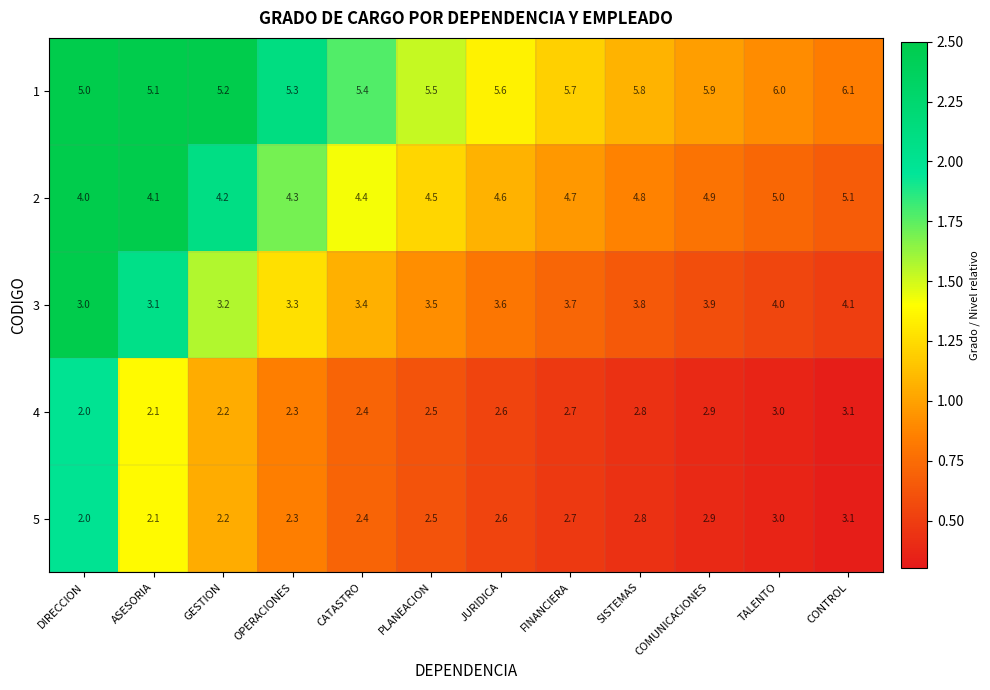

List the labels in order of 1 value, largest first.

CONTROL, TALENTO, COMUNICACIONES, SISTEMAS, FINANCIERA, JURIDICA, PLANEACION, CATASTRO, OPERACIONES, GESTION, ASESORIA, DIRECCION